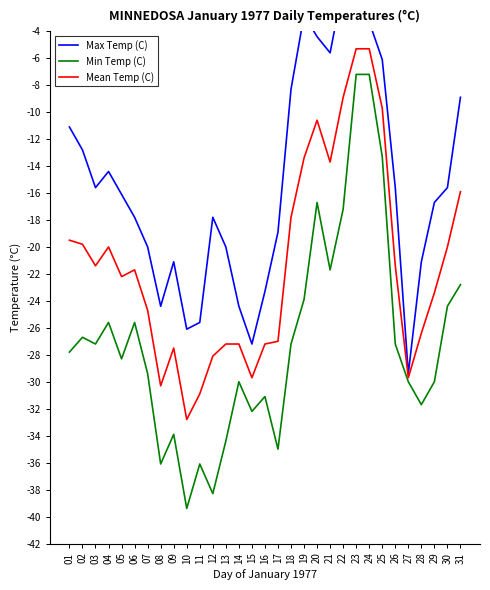

At how many categories does at least one series exceed -30?

31